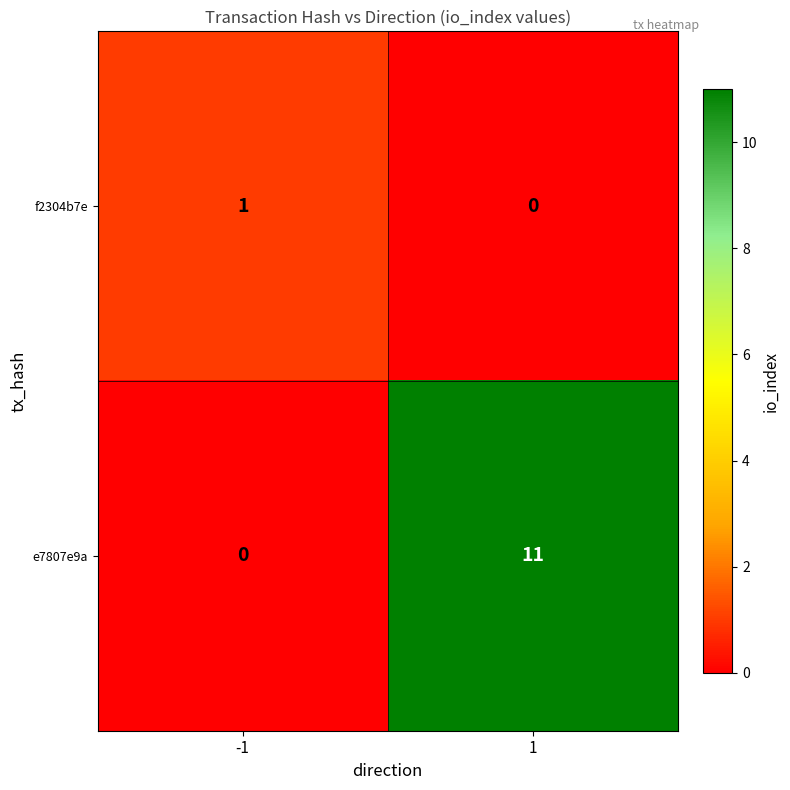

List the series in order of their peak value, lowest first.

f2304b7e, e7807e9a